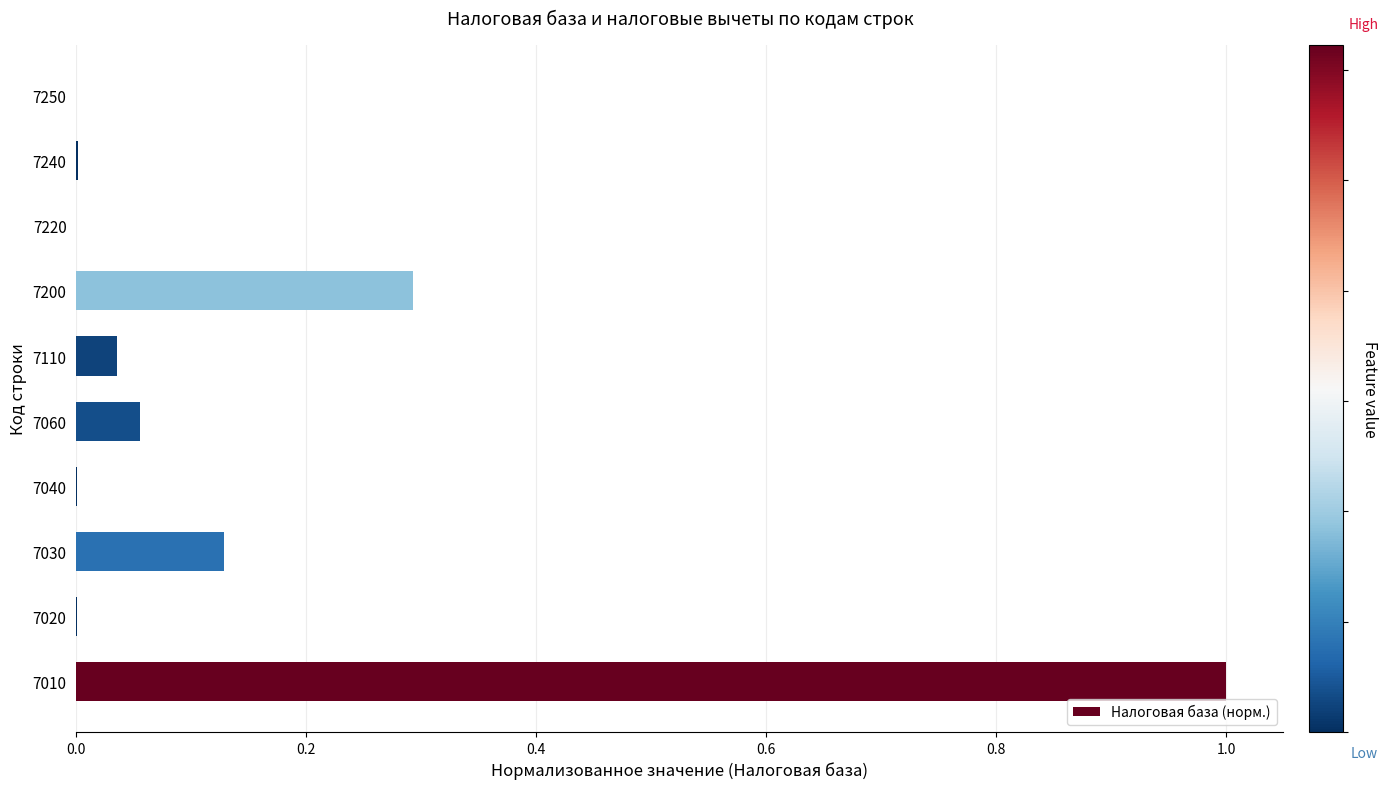

How many distinct data groups are displayed?

1